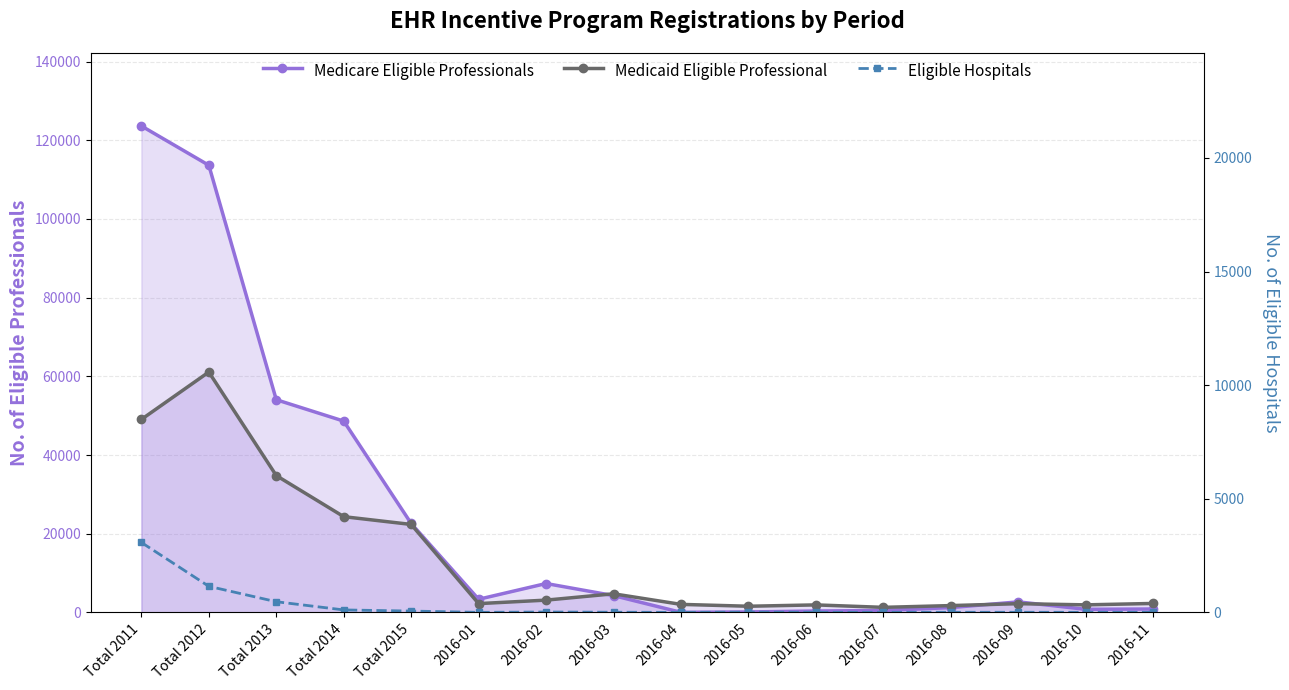

What position from the right is 2016-09?

3